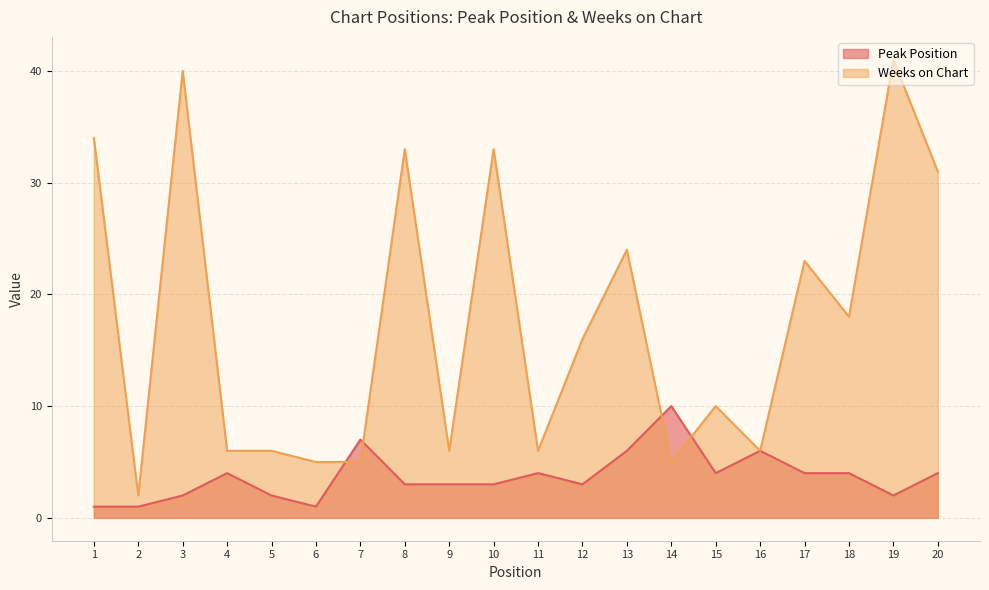

How many intersections are there between Peak Position and Weeks on Chart?

4